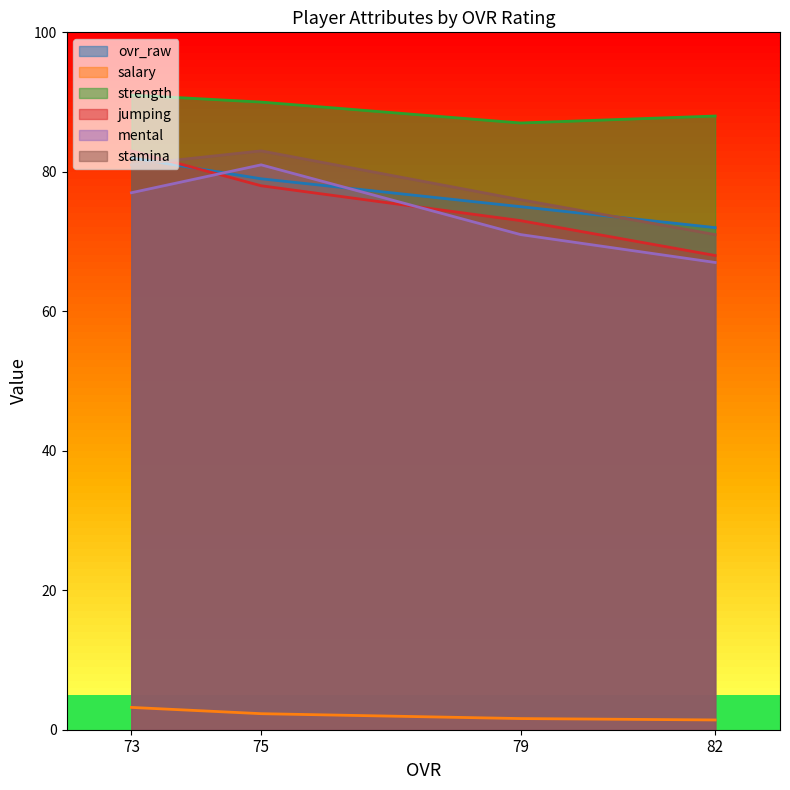

What is the lowest value of the jumping series?

68.0